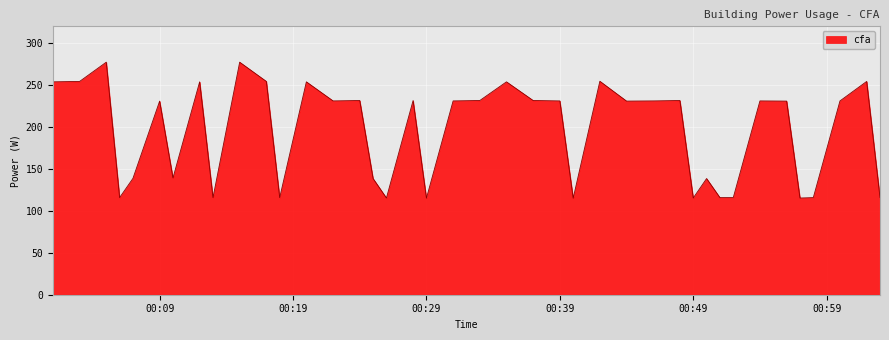

What is the greatest value displayed?

277.3